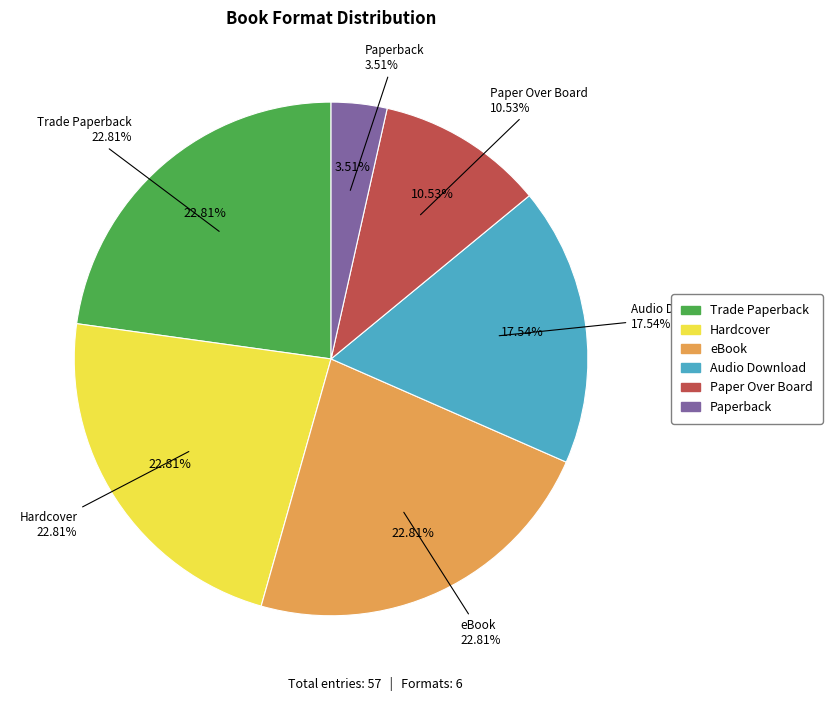

Is it true that Trade Paperback is 23% of the pie?

True